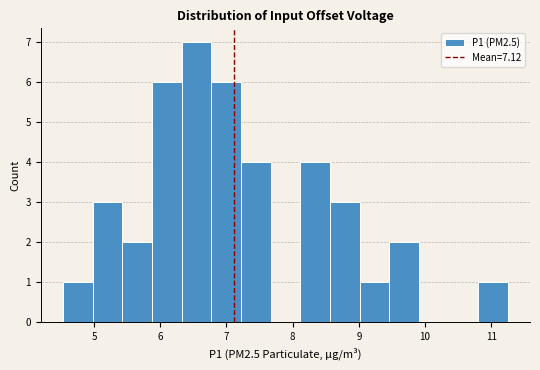

What is the height of the bar covering 6.8 to 7.2 on the x-axis? Neither the bar edges nor the heights are printed on the chart, so give them approximately, as read against the axes.

6